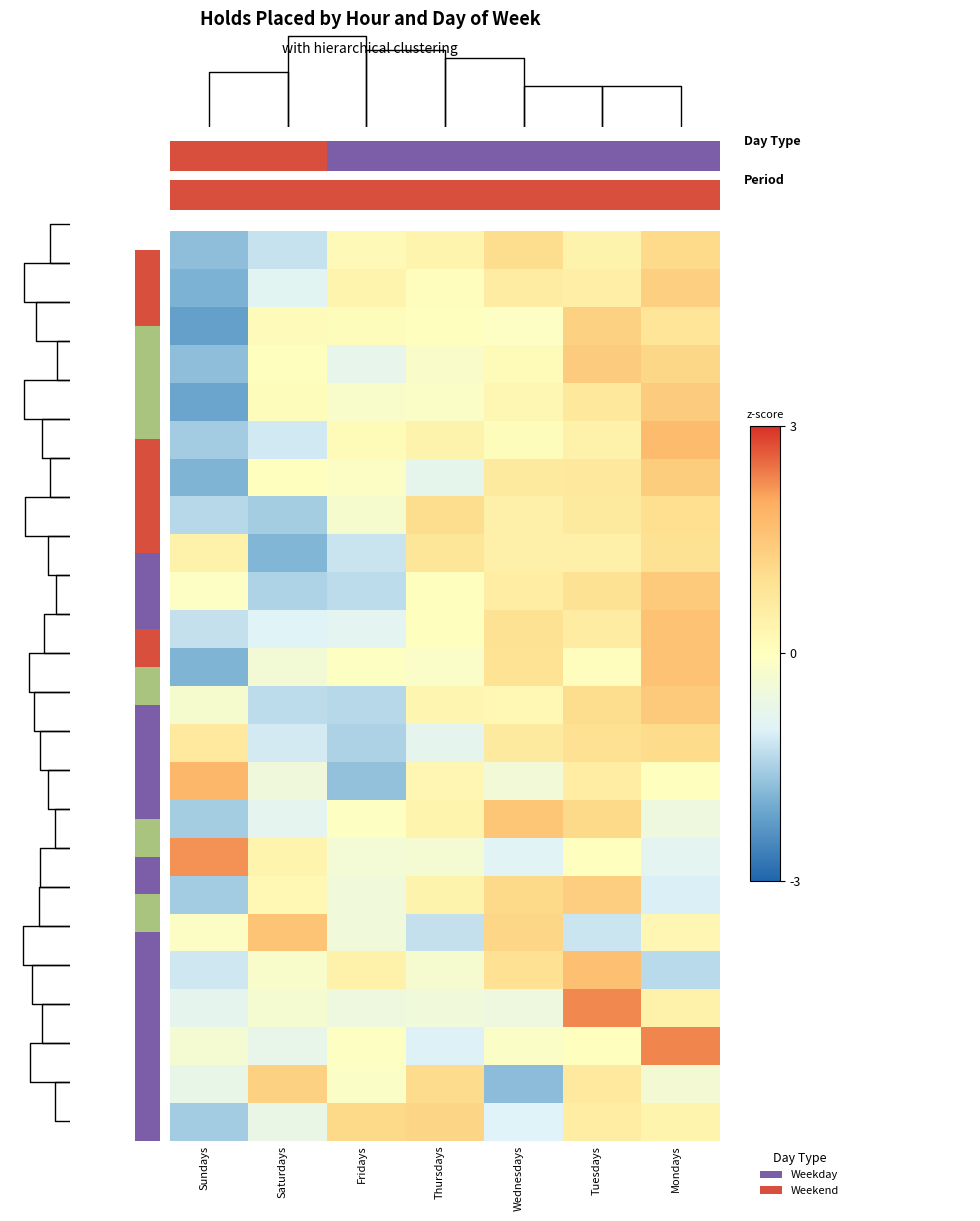

How many categories are shown in the chart?

7